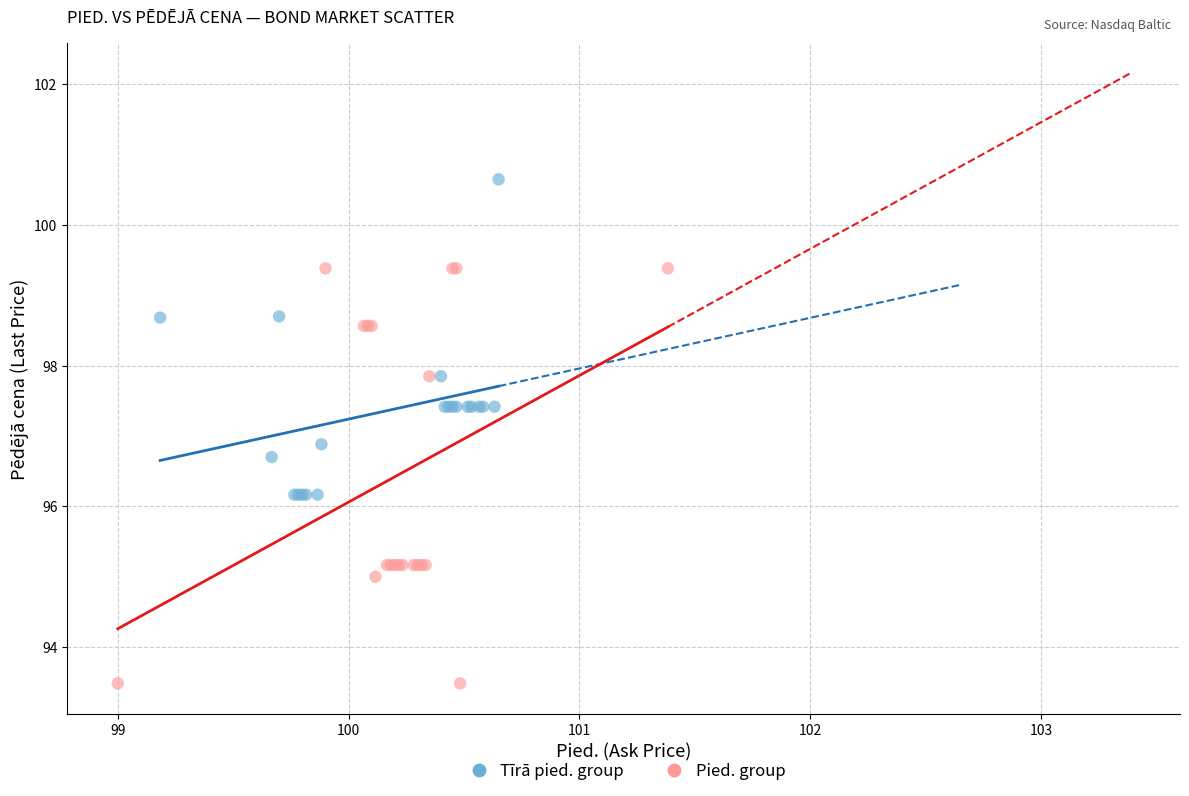

Which series has the largest Y range (max minus min)?

Pied. group